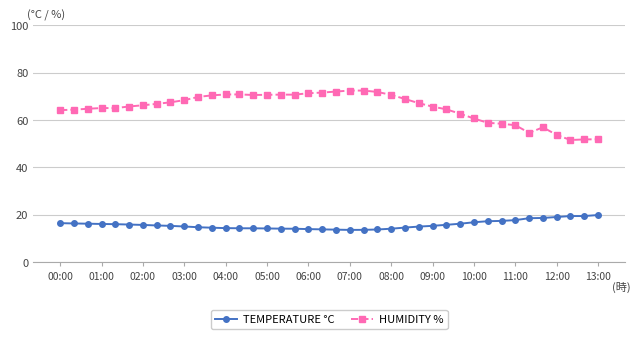

True or false: HUMIDITY % has more than 2 interior local peaks.

True